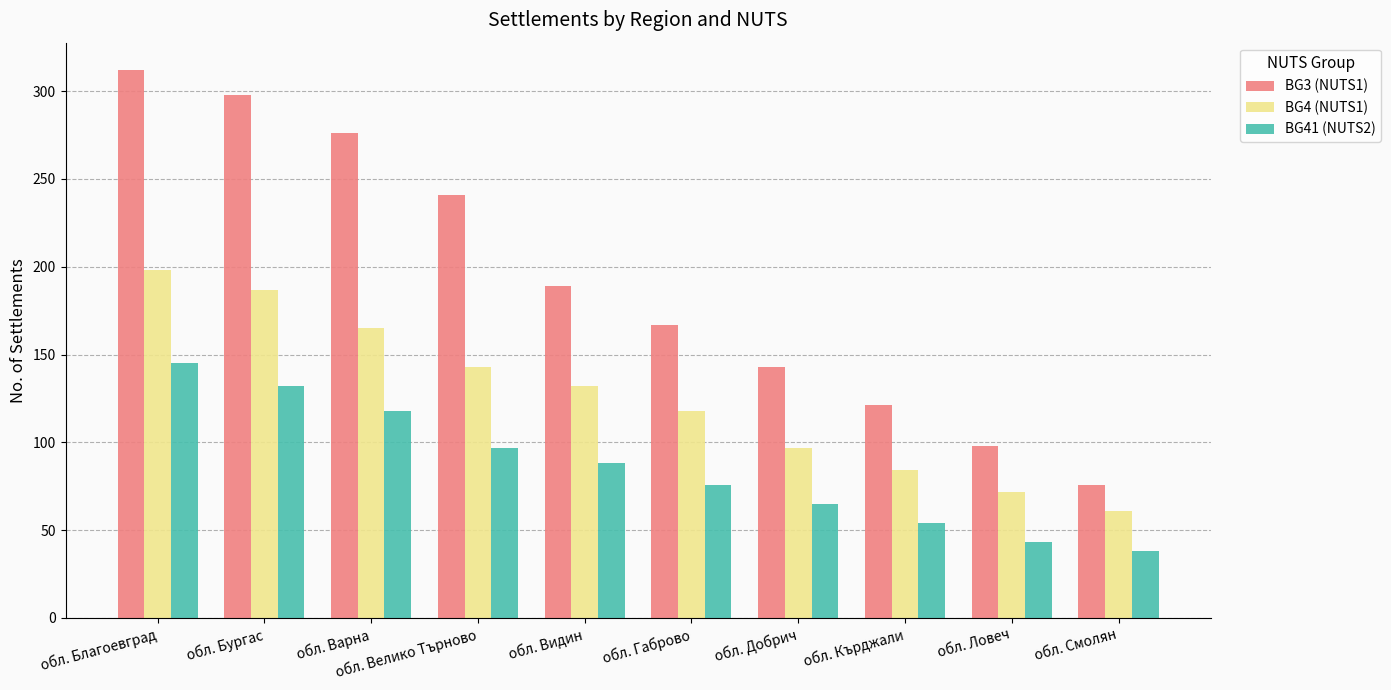

Which label corresponds to the smallest value in the chart?

обл. Смолян